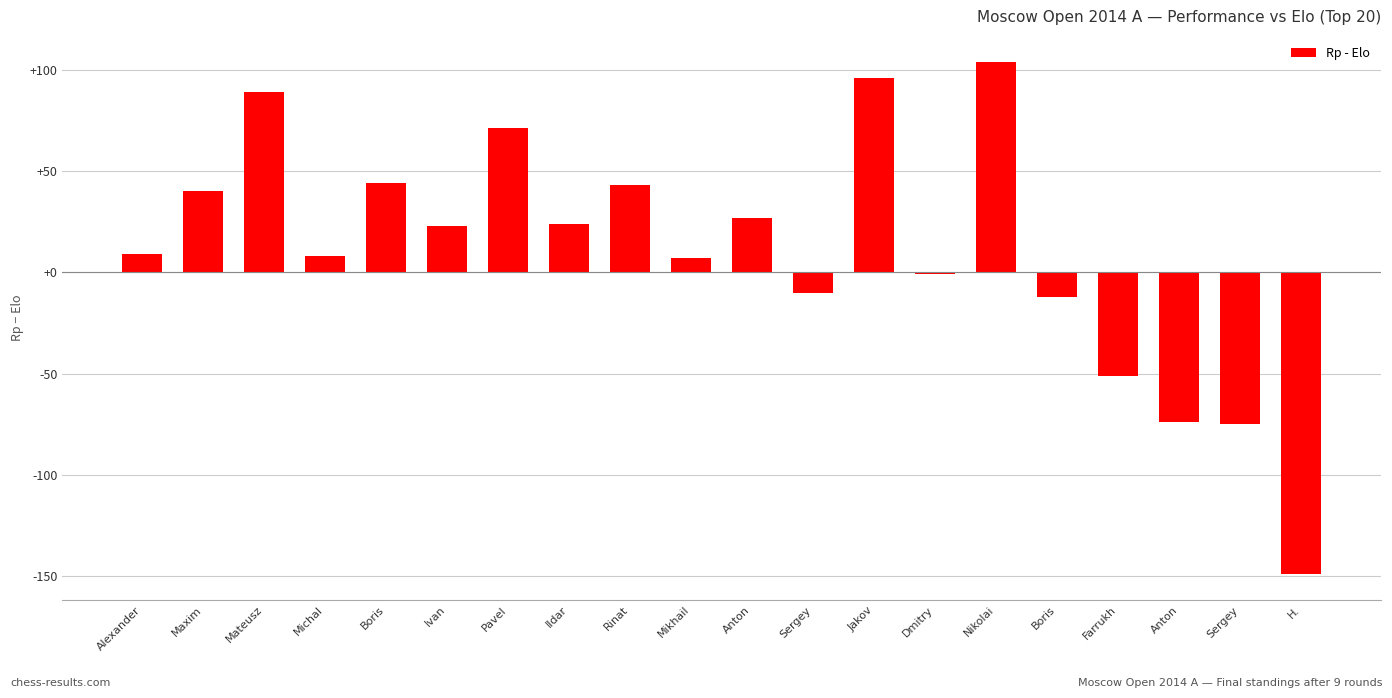

Does the chart contain any negative values?

Yes